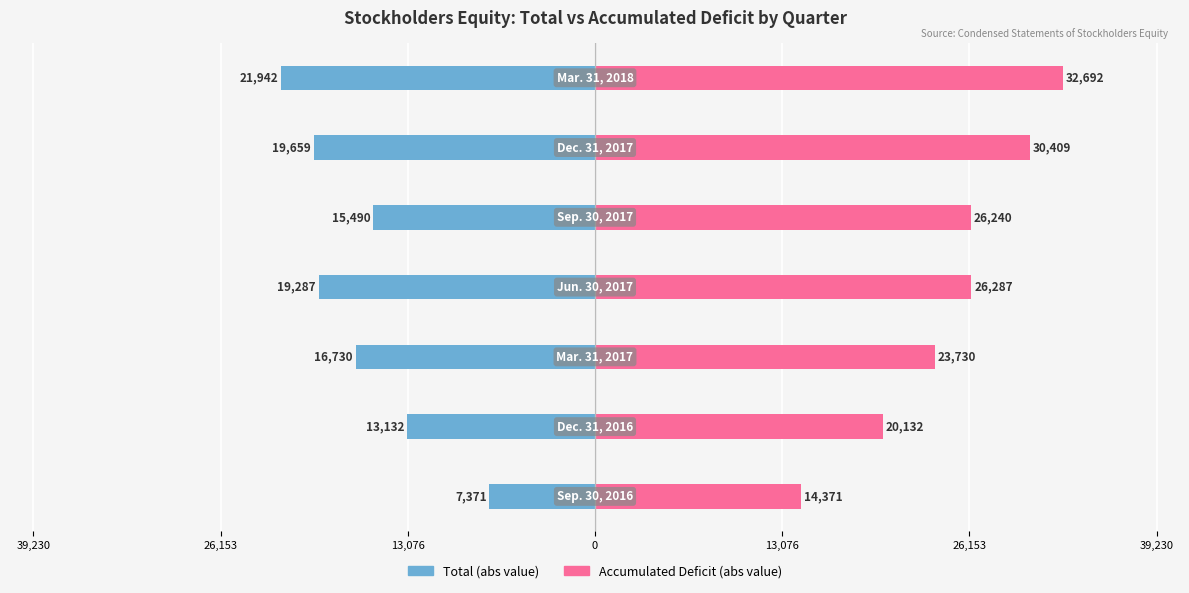

The Accumulated Deficit (abs) series shows 41983 at 13,076. True or false?

False